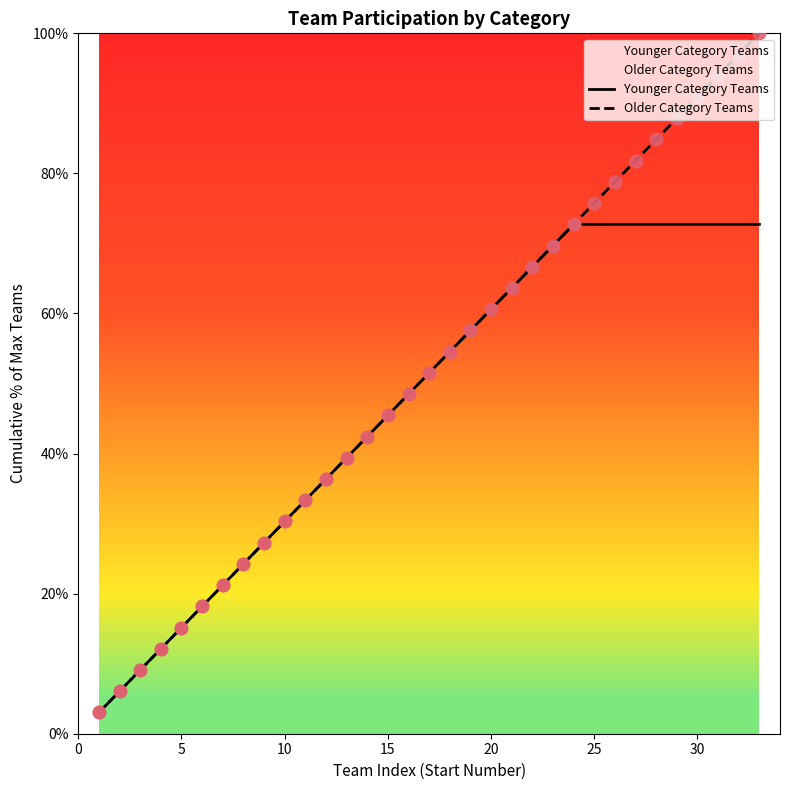

Which series contains the highest Y value?

Older Category Teams